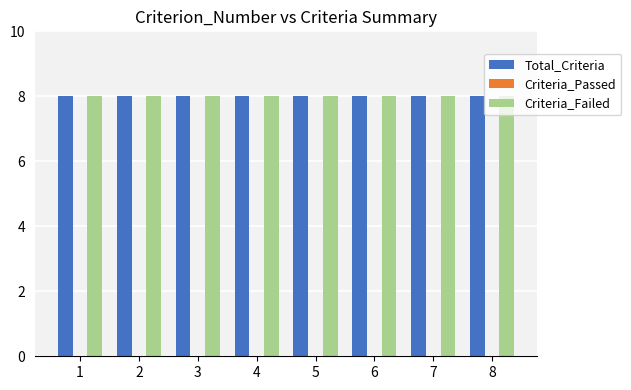

At how many categories does at least one series exceed 3?

8